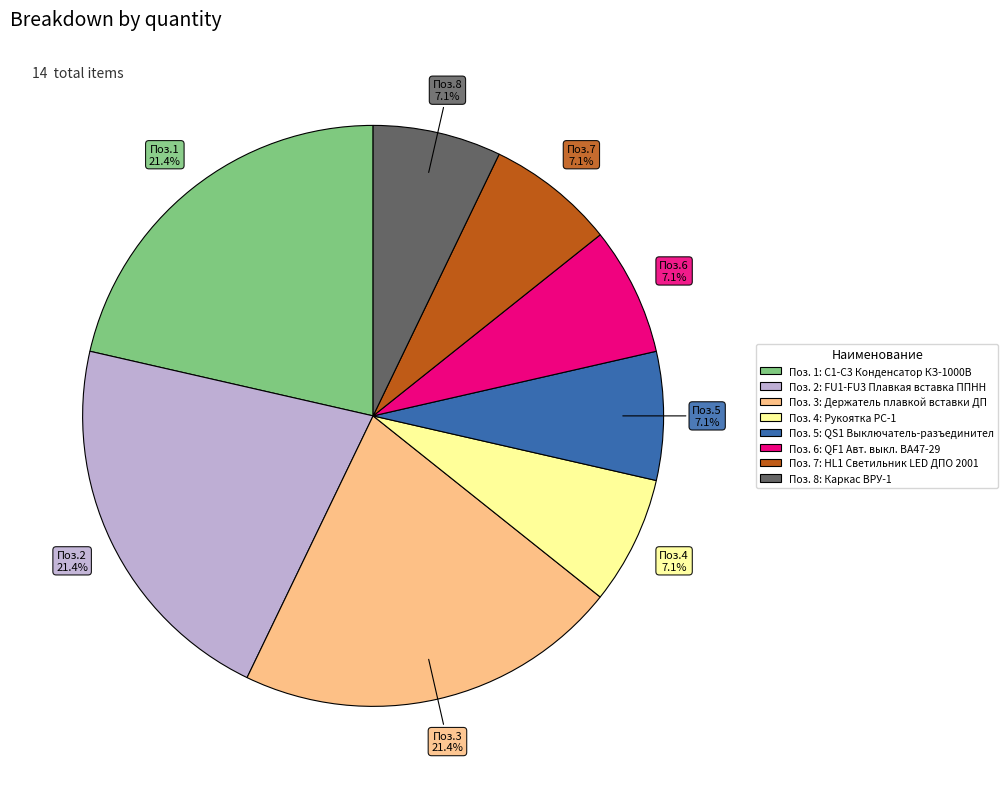

Is there a majority slice in this chart?

No